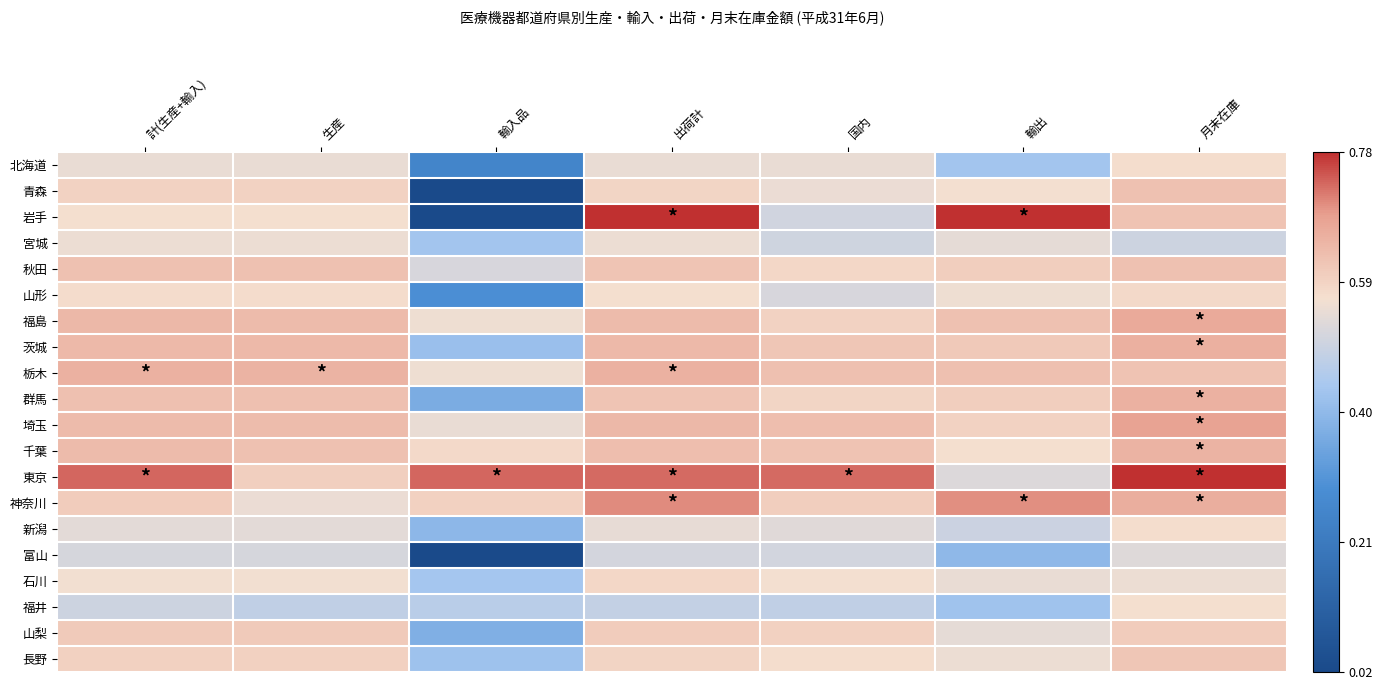

Which category has the highest value across all series?

月末在庫